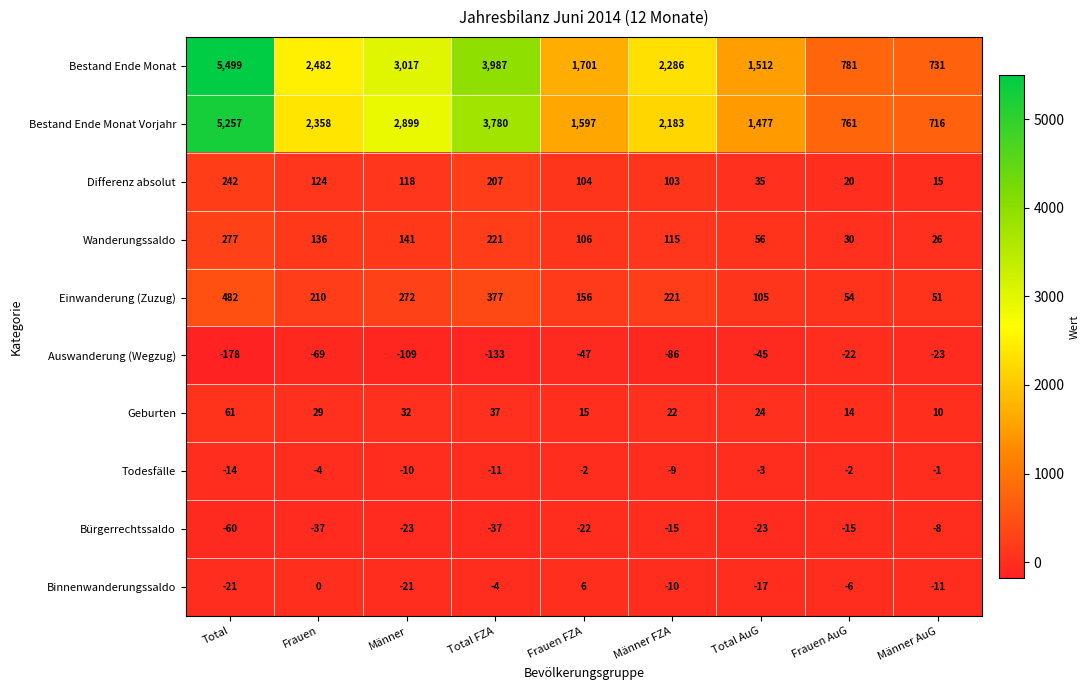

Which series changed the most between Total FZA and Männer FZA?

Bestand Ende Monat